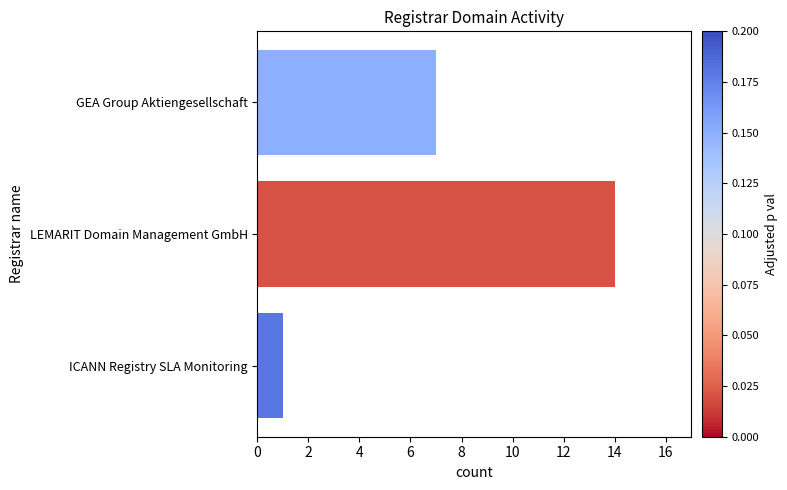

What is the ratio of the value at LEMARIT Domain Management GmbH to the value at GEA Group Aktiengesellschaft?

2.0